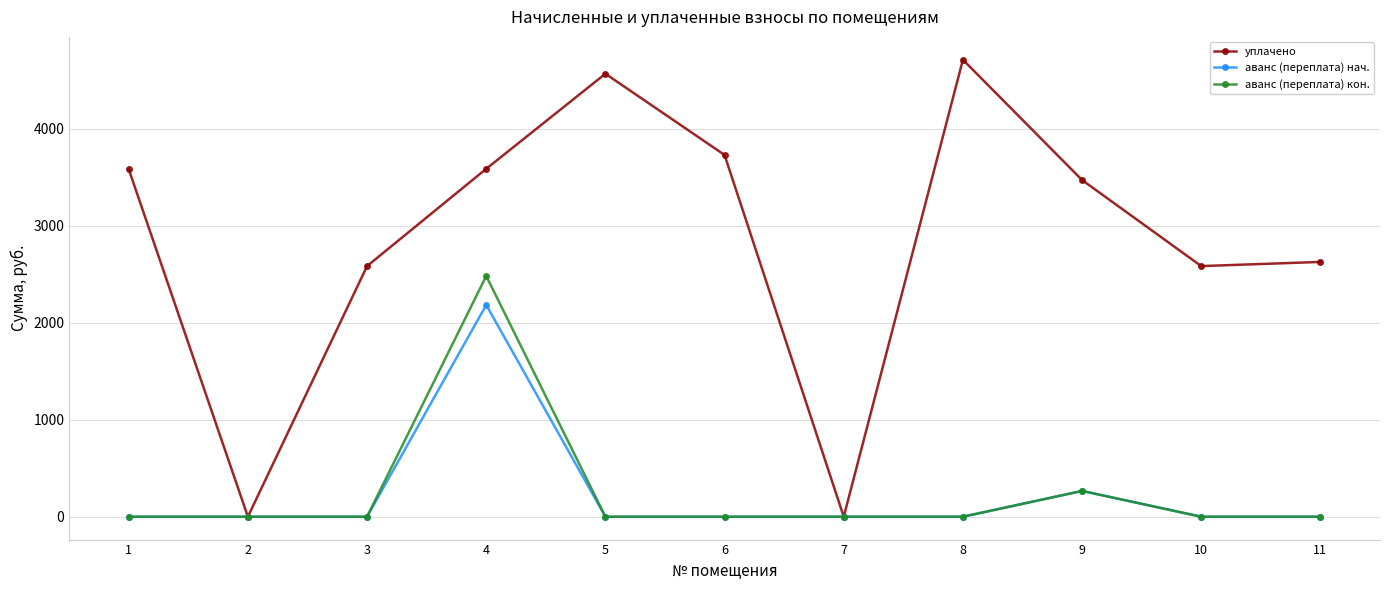

True or false: уплачено has a value of 1399.7 at 11.

False